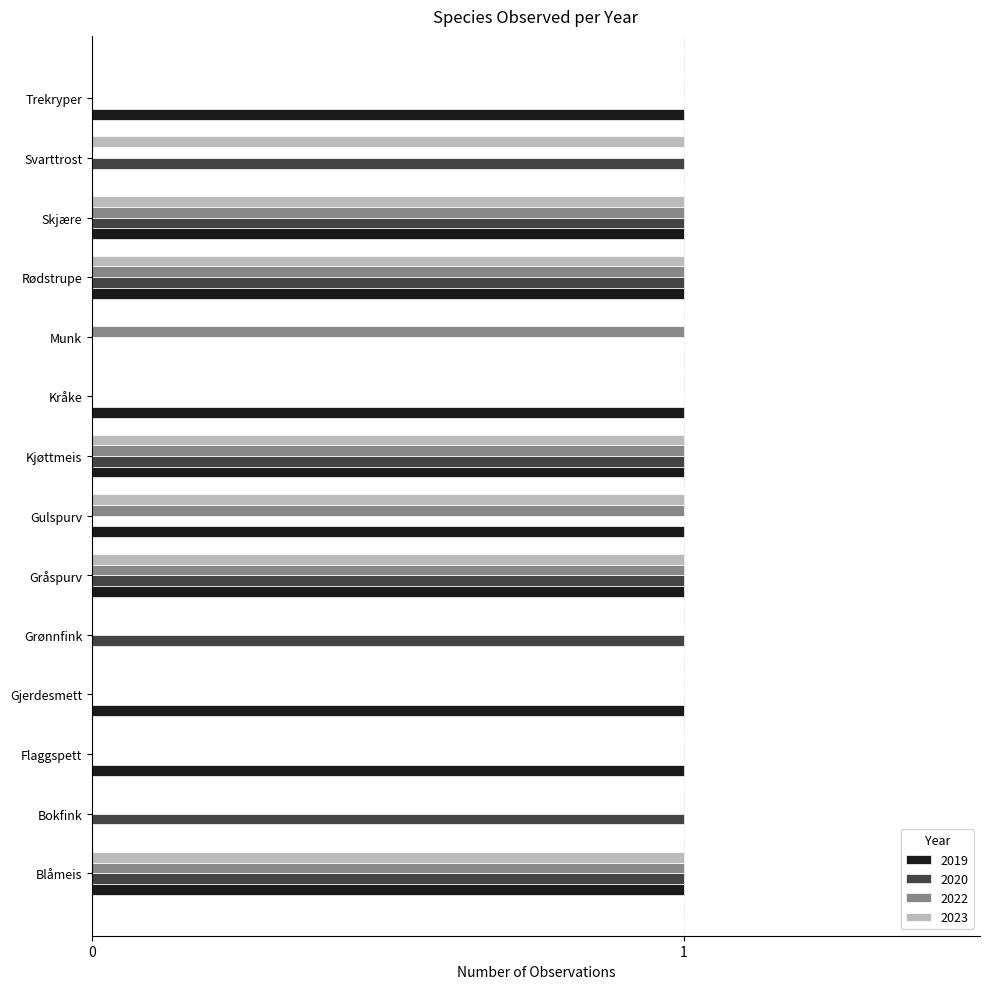

Between Bokfink and Svarttrost, which series saw the biggest shift?

2023